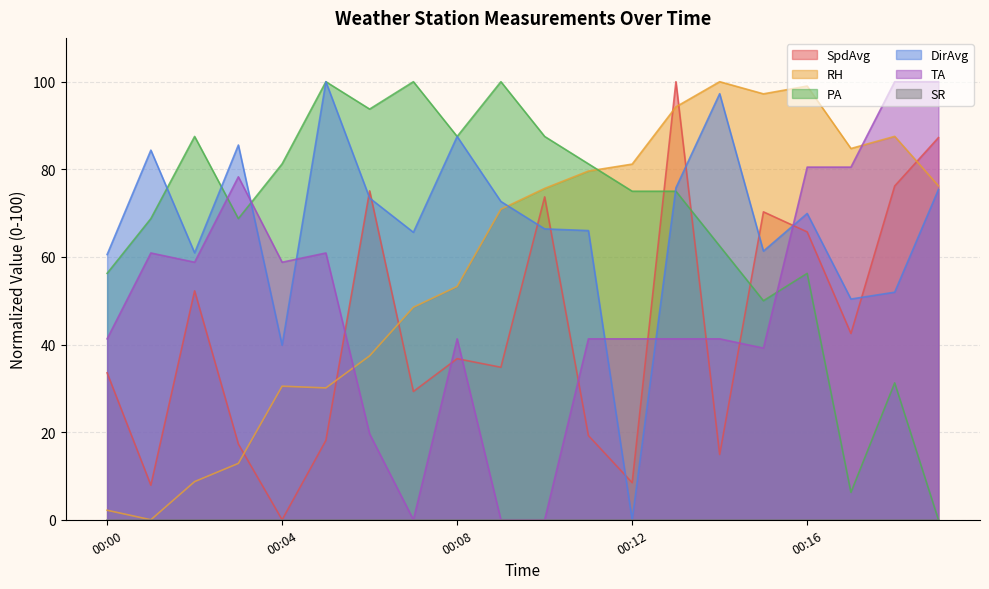

Where is DirAvg nearest to the value 50?

00:17